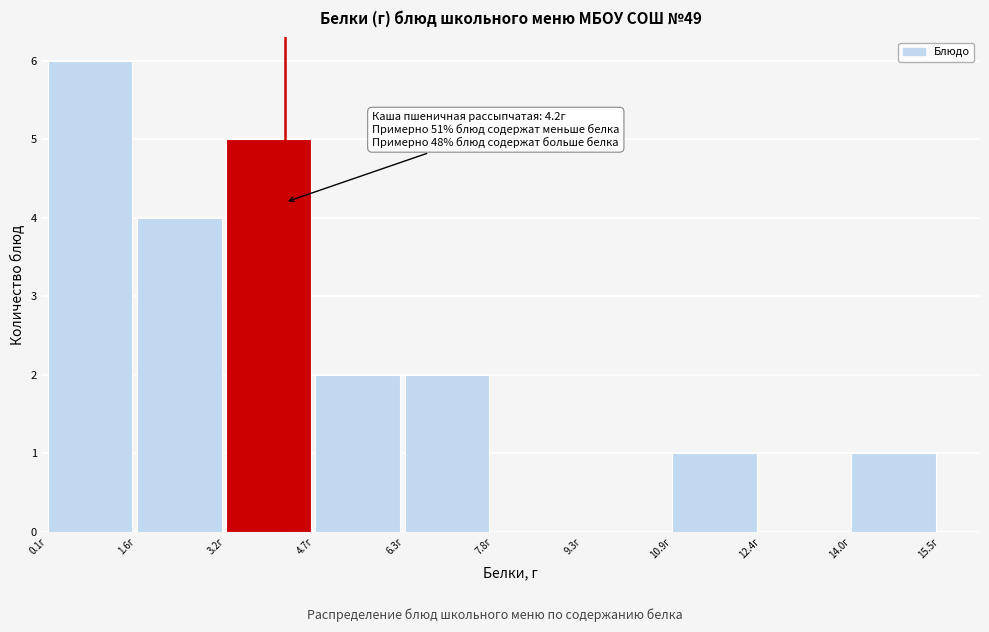

Which range on the x-axis has the tallest bar?

0.10 to 1.64